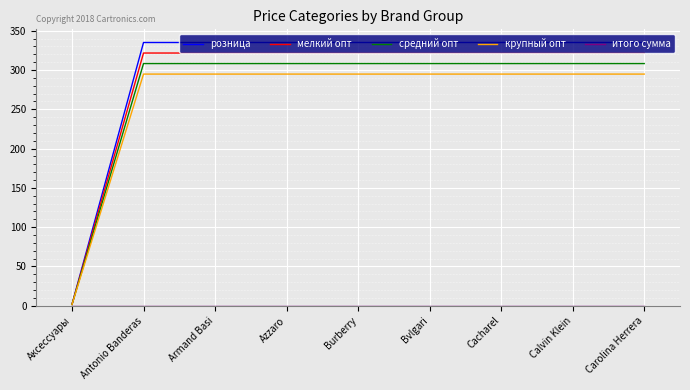

What is the total value across all series at Cacharel?

1259.6